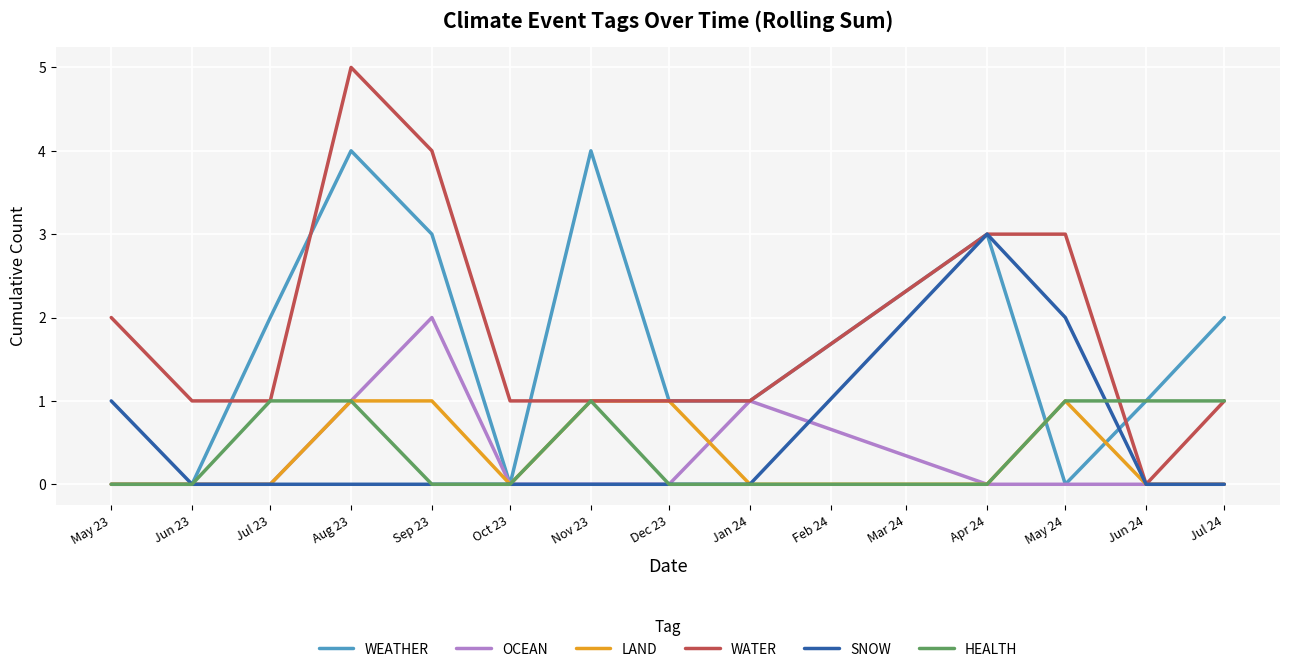

Which series has the largest total across all categories?

WATER